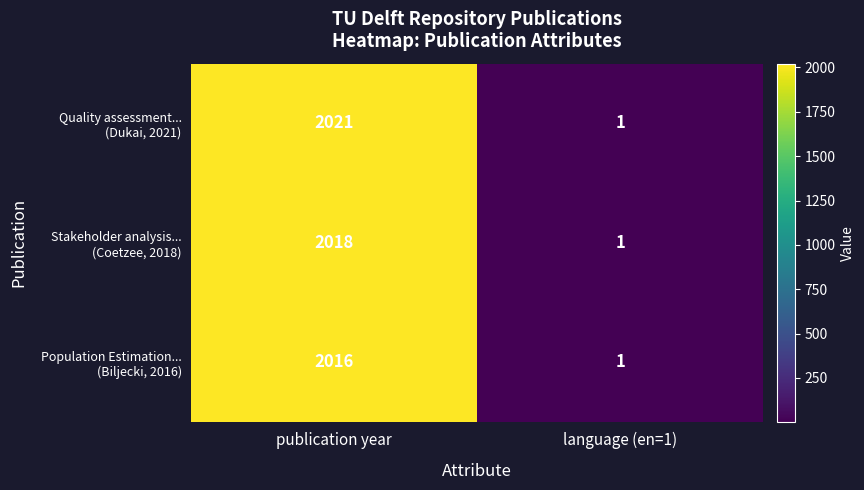

Which category has the highest value across all series?

publication year